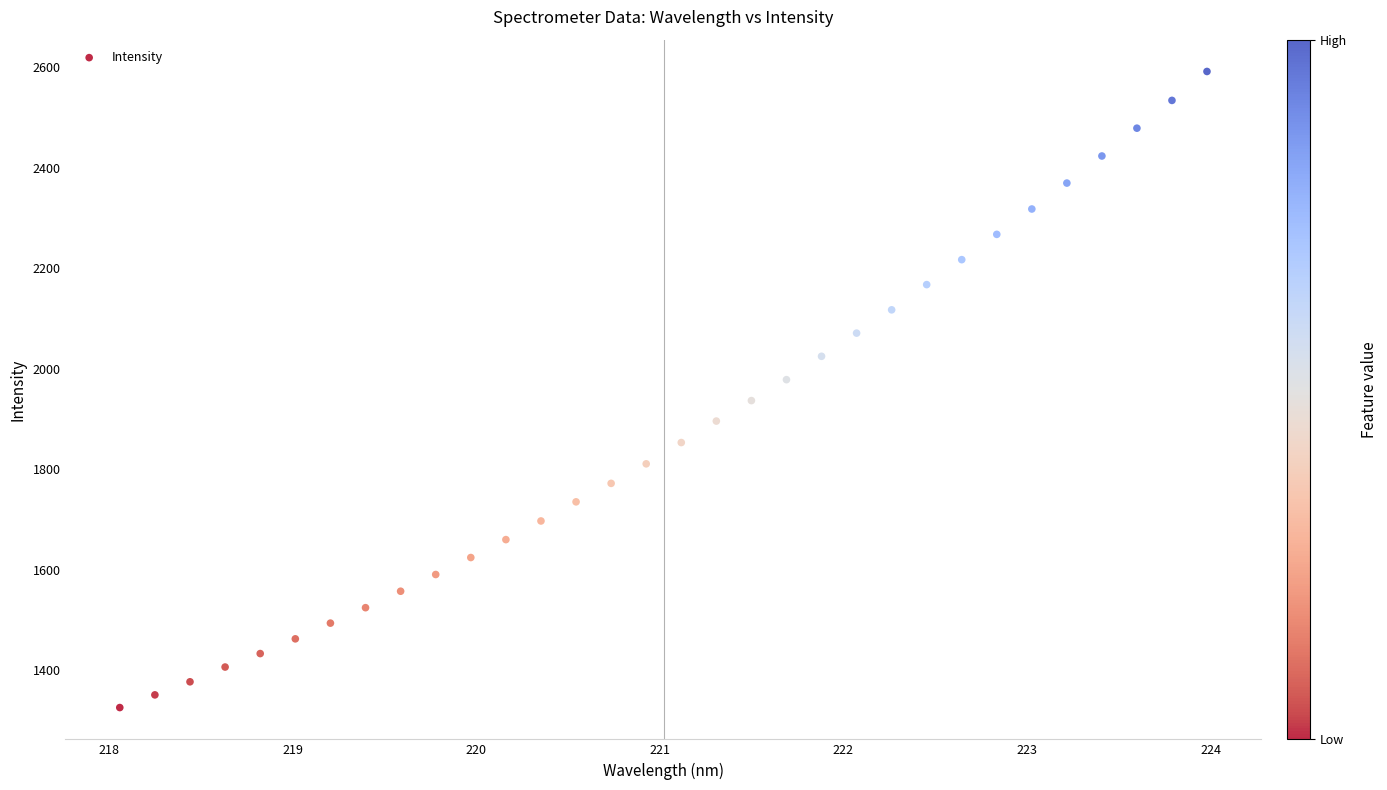

What is the range of Y values (max minus min)?

1266.6